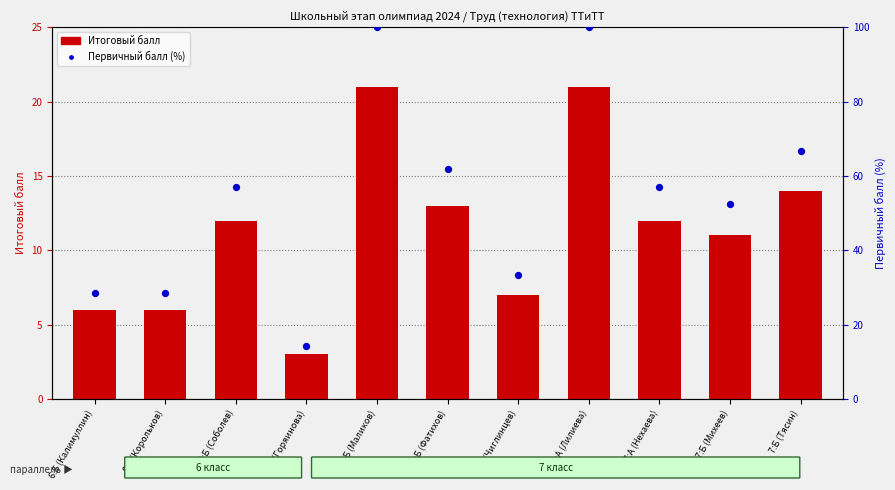

Which series has the widest spread of Y values?

Первичный балл (%)